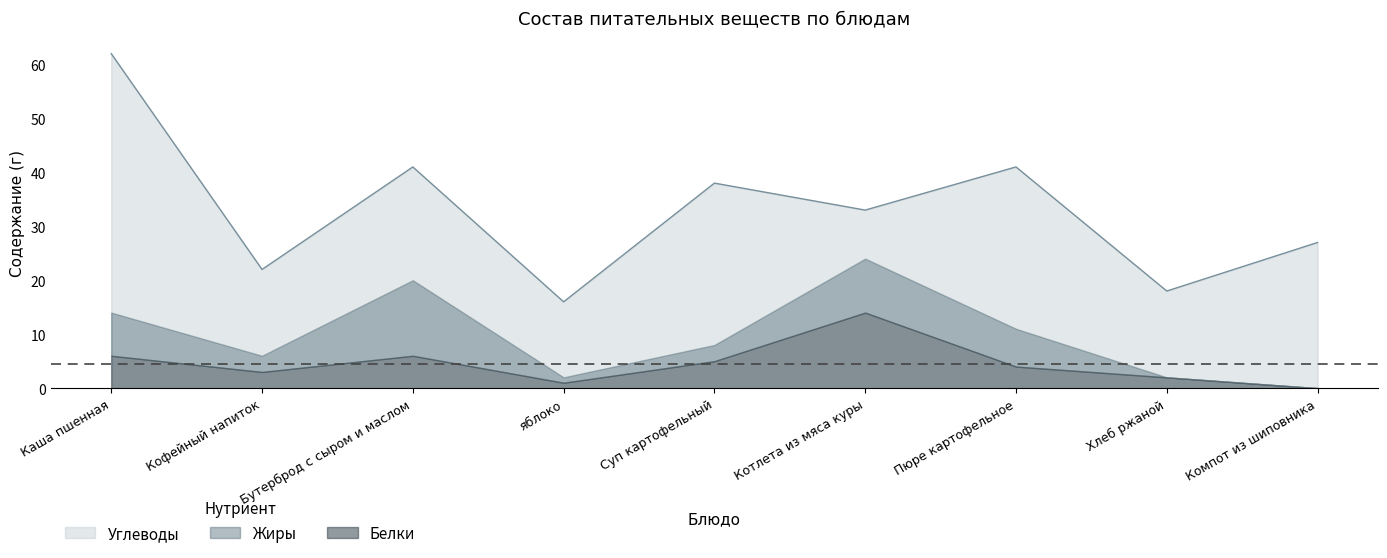

What is the label of the 1st point from the left?

Каша пшенная